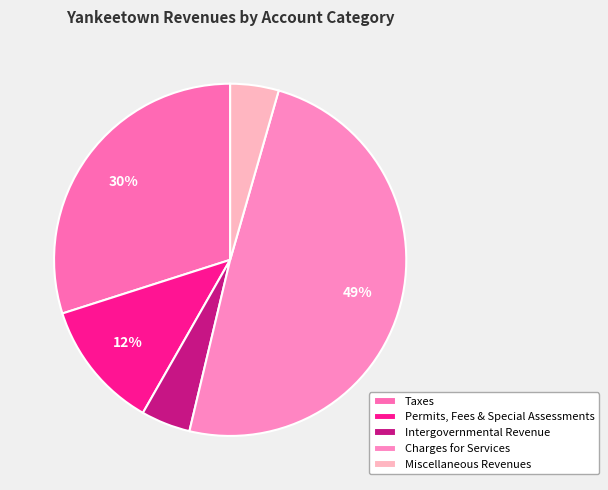

The Miscellaneous Revenues slice represents 1% of the pie. True or false?

False